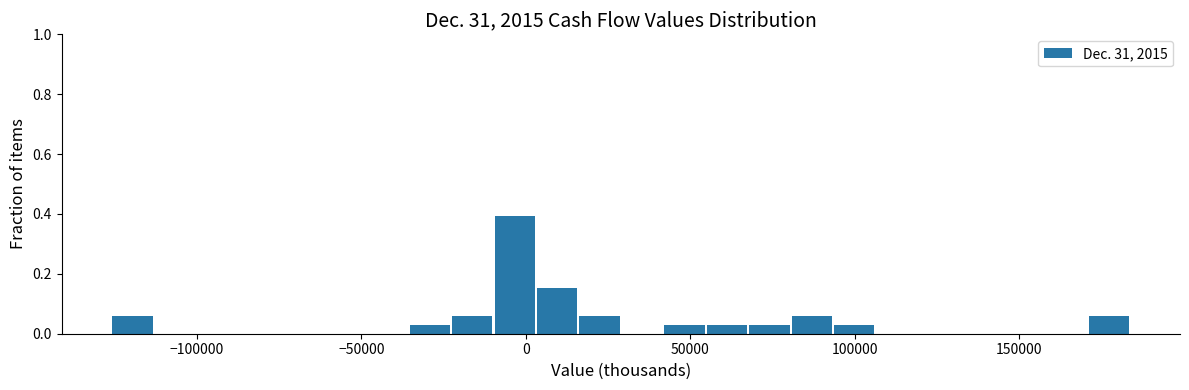

Around what value on the x-axis is the tallest bar? Give the approximate position of its centre, as read against the axis.

-5000